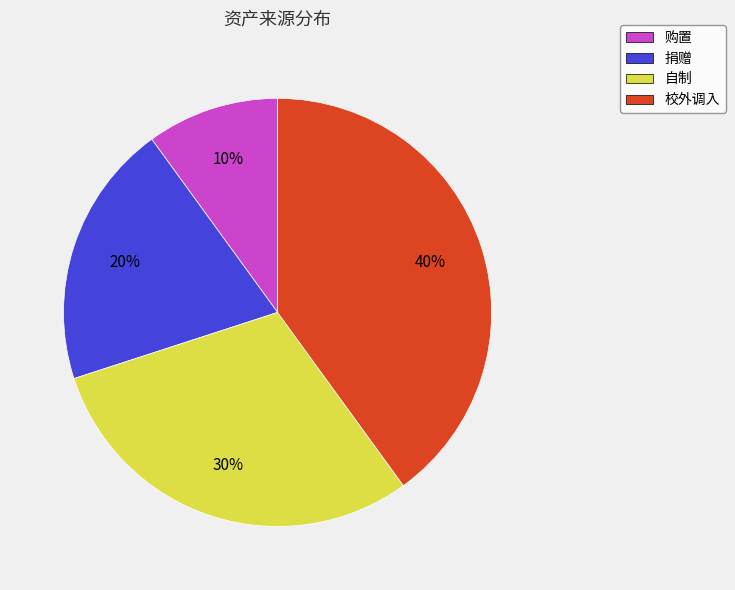

What percentage is the 校外调入 slice, to the nearest percent?

40%